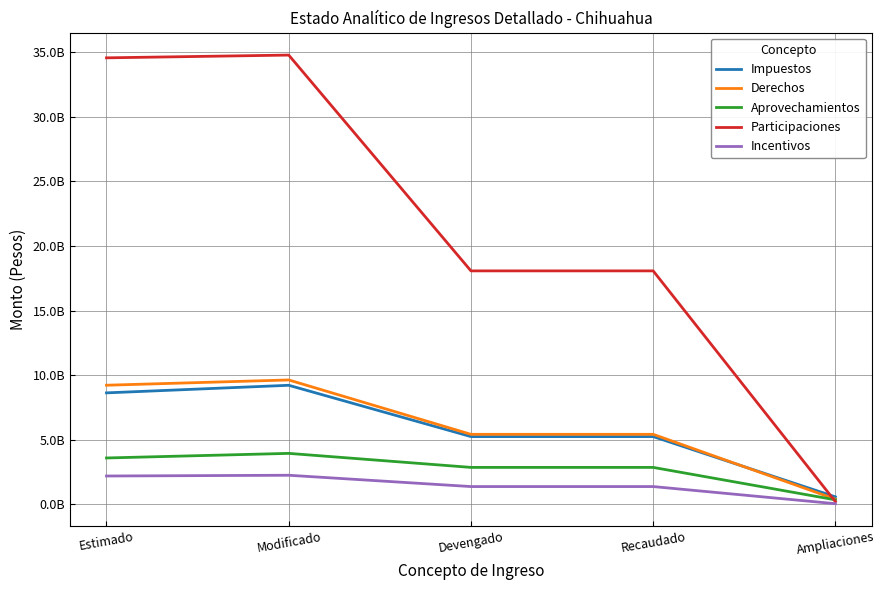

How many times do Derechos and Participaciones cross each other?

1